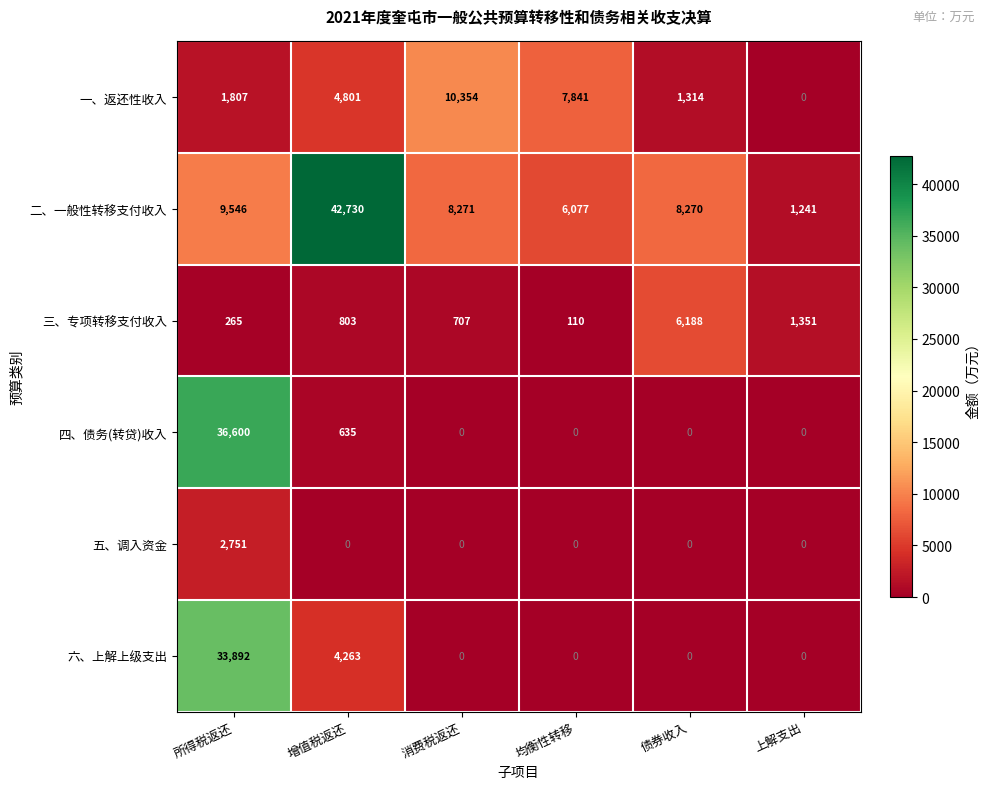

At which category does the chart reach its peak across all series?

增值税返还